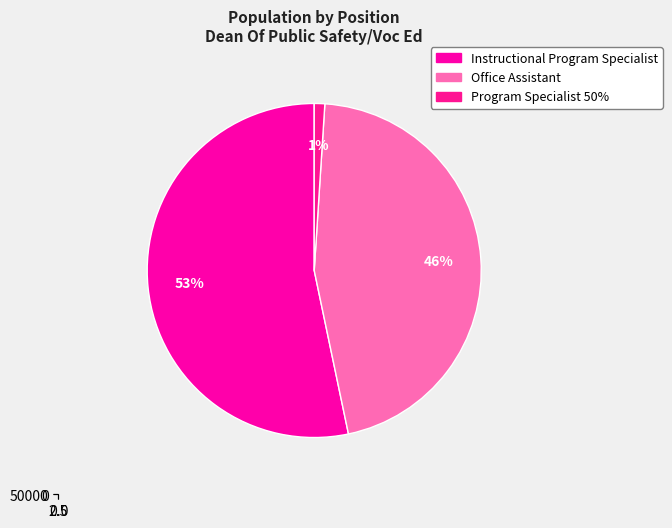

What is the change in value from Office Assistant to Program Specialist 50%?

-49430